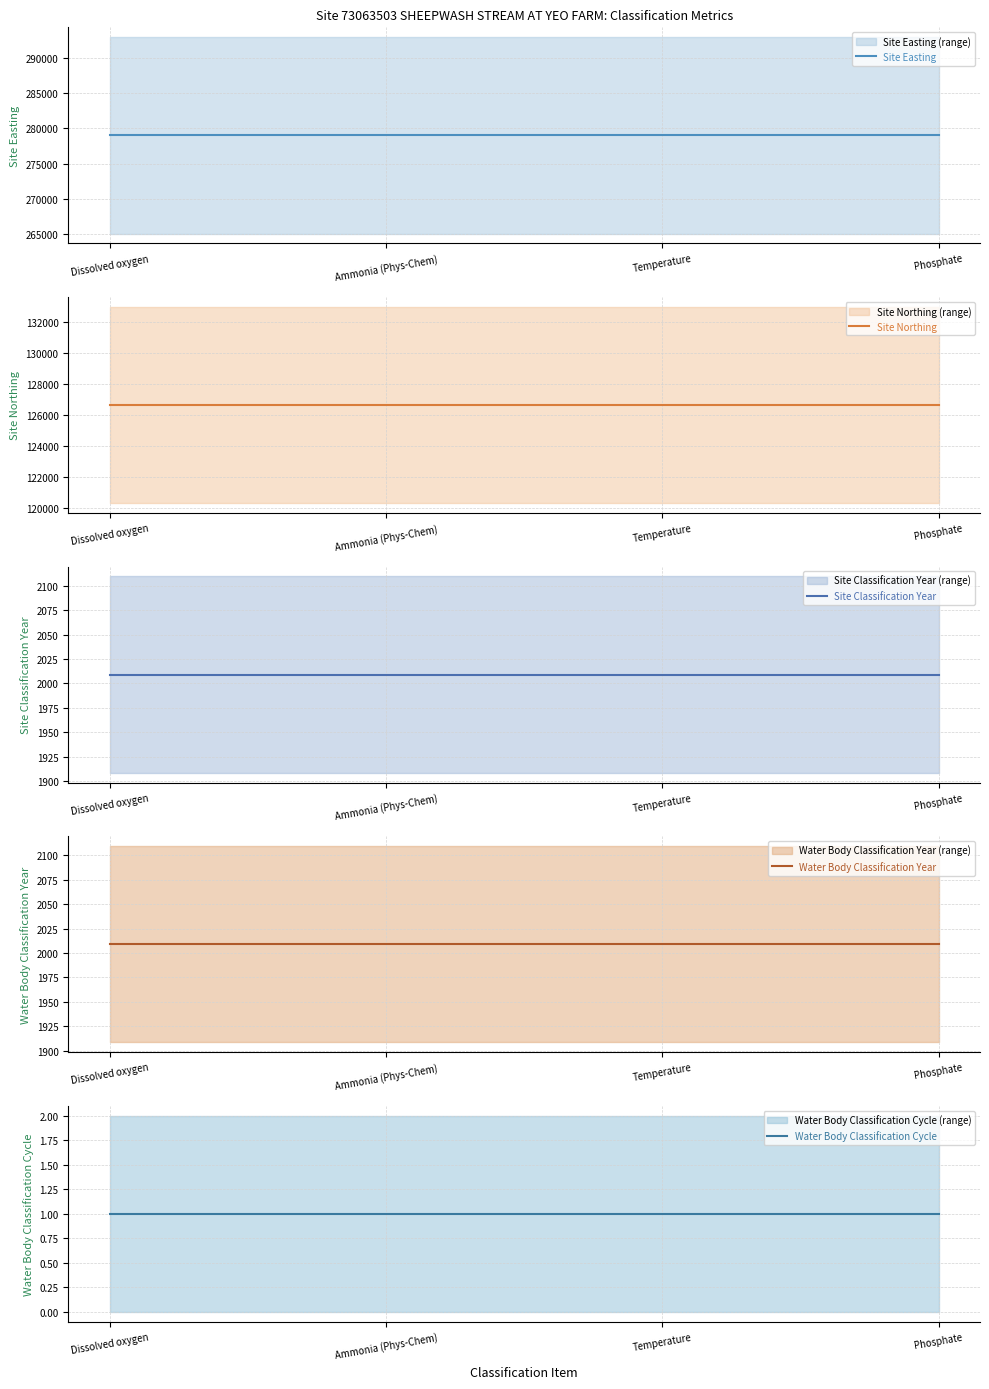

Reading right to left, list all the values displayed in this chart.

Site Easting: 279020	279020	279020	279020
Site Northing: 126630	126630	126630	126630
Site Classification Year: 2009	2009	2009	2009
Water Body Classification Year: 2009	2009	2009	2009
Water Body Classification Cycle: 1	1	1	1